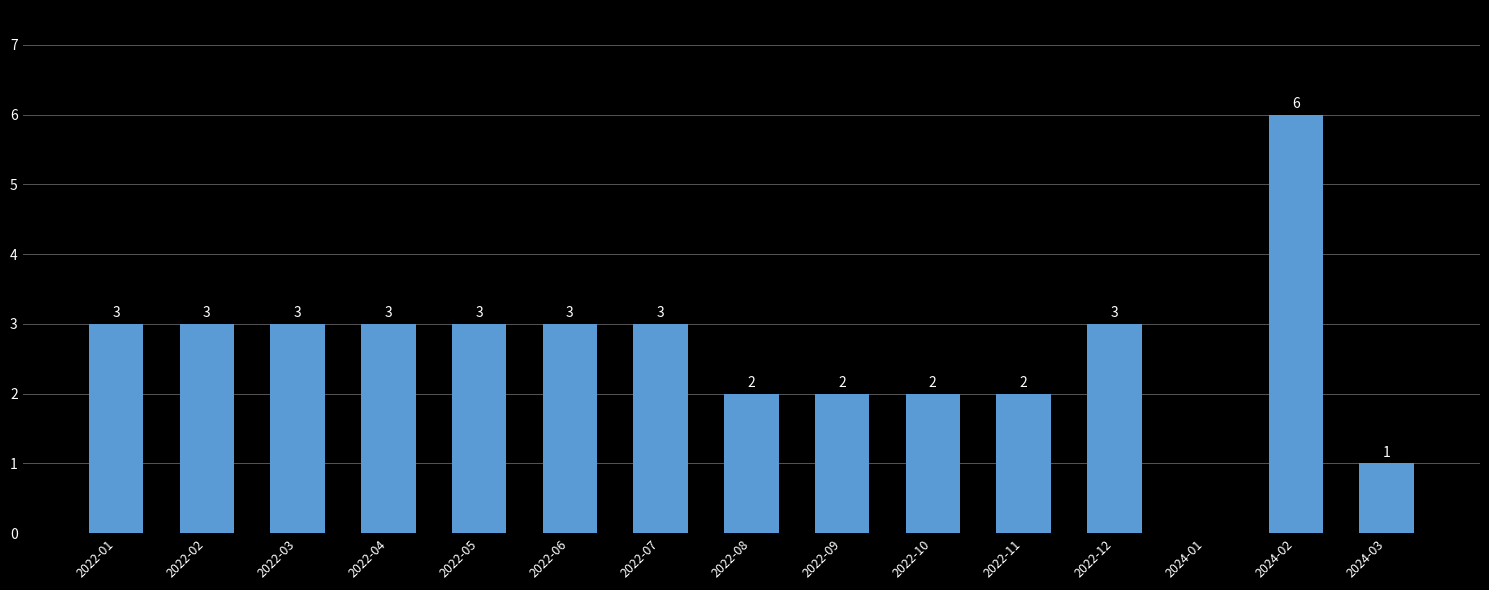

Is it true that the value at 2022-10 is 3?

False